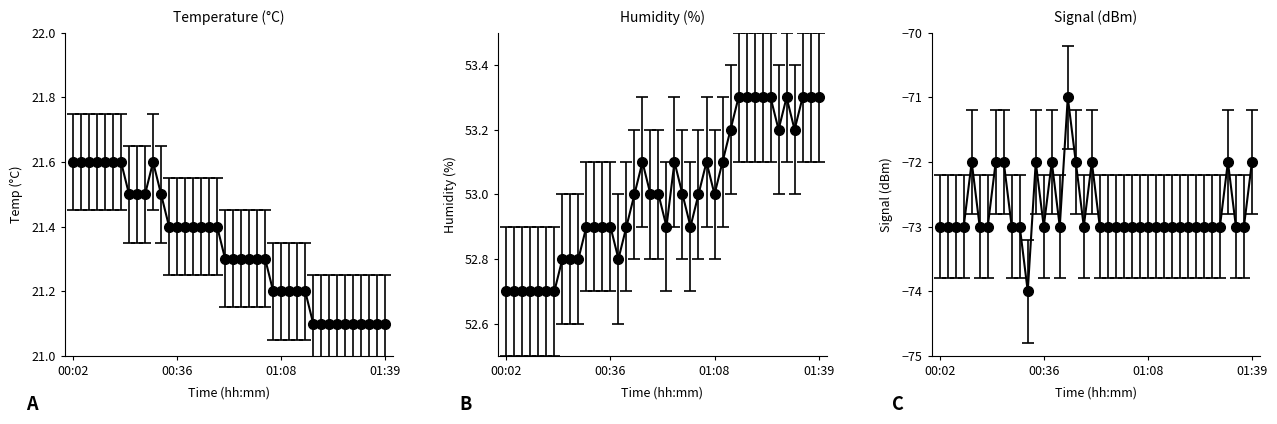

True or false: Temp has a value of 34.1 at 00:46.

False